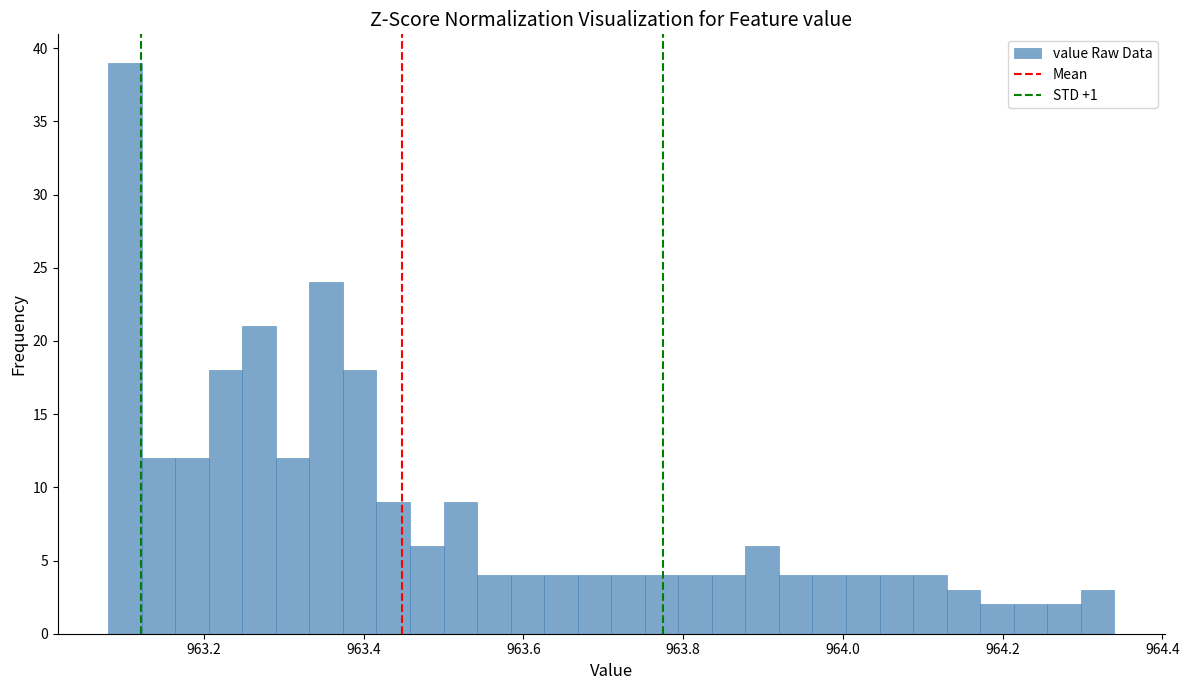

Read against the x-axis, roughly where is the centre of the tallest bar?

963.10